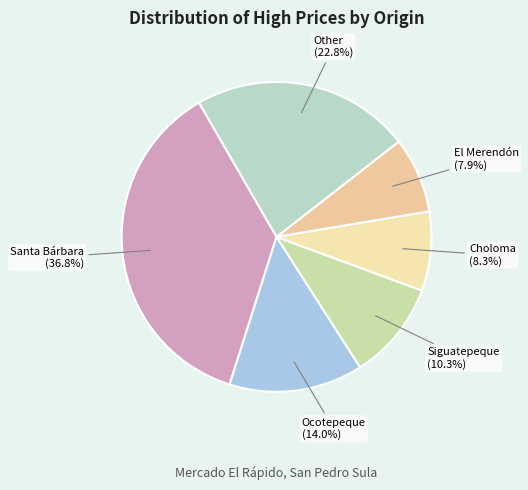

What is the largest slice in the pie chart?

Santa Bárbara